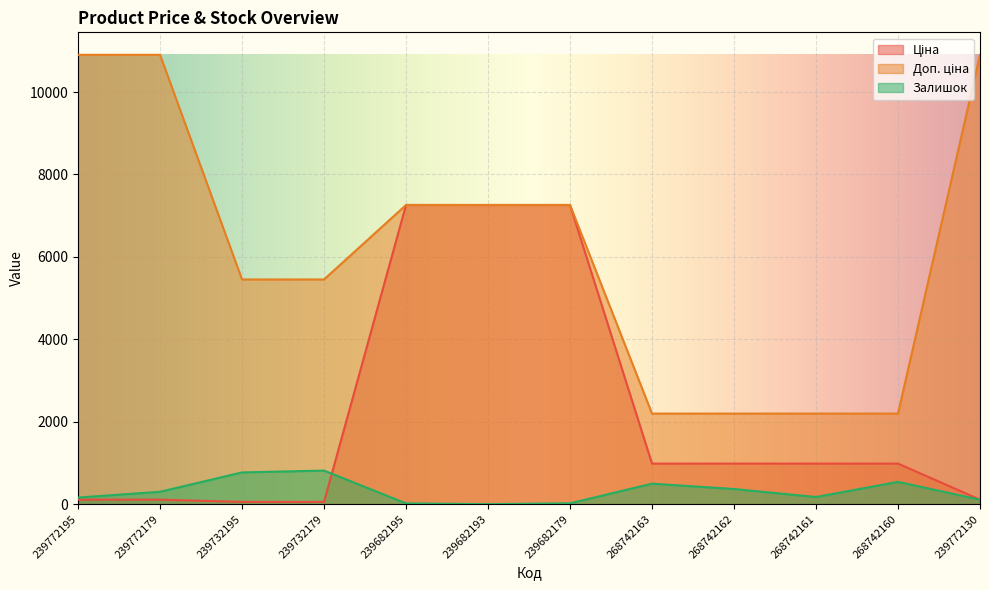

Between 239772130 and 239772195, which is larger?

239772130